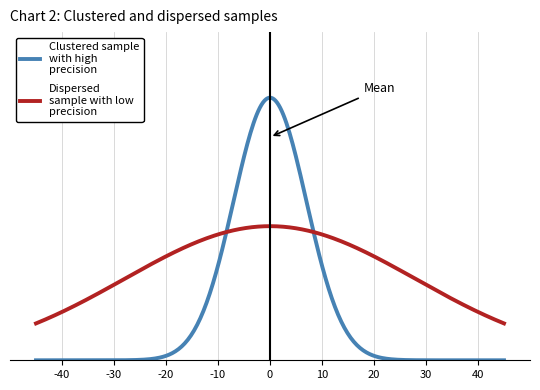

Is this an area chart (filled region under the line)?

No